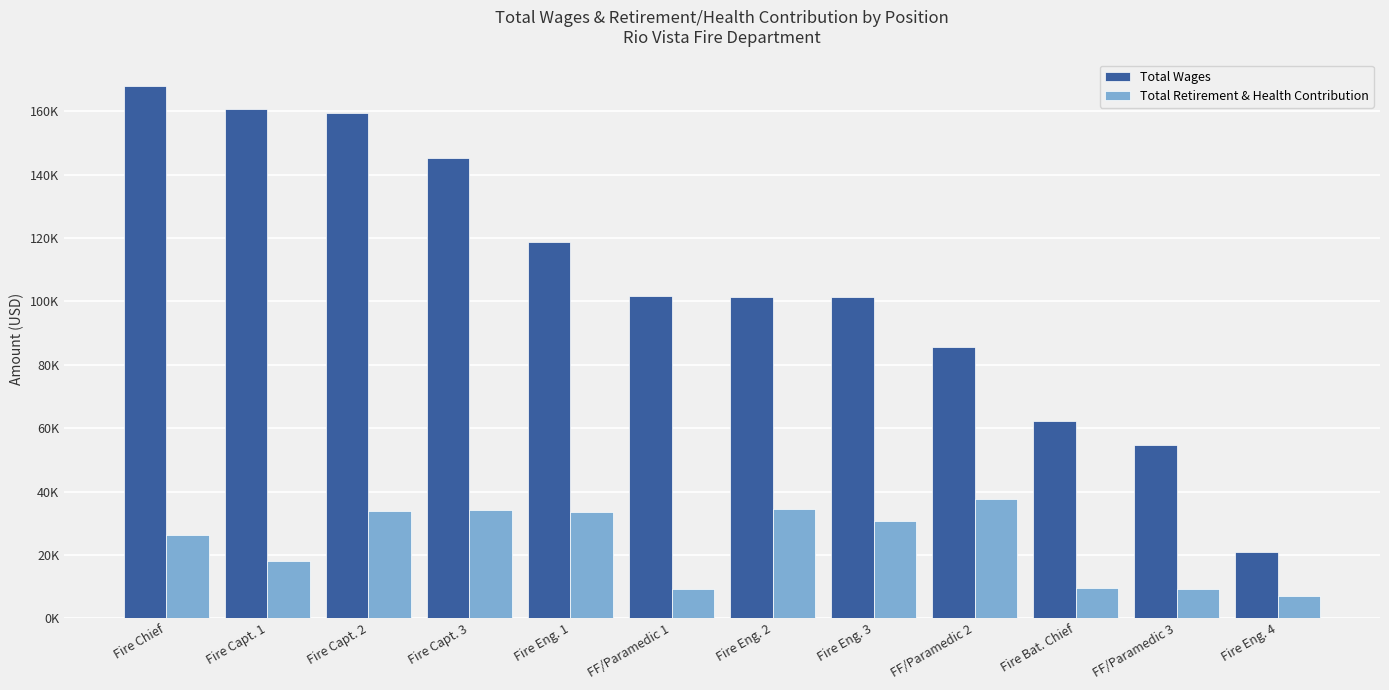

Which series changed the most between Fire Capt. 2 and FF/Paramedic 1?

Total Wages